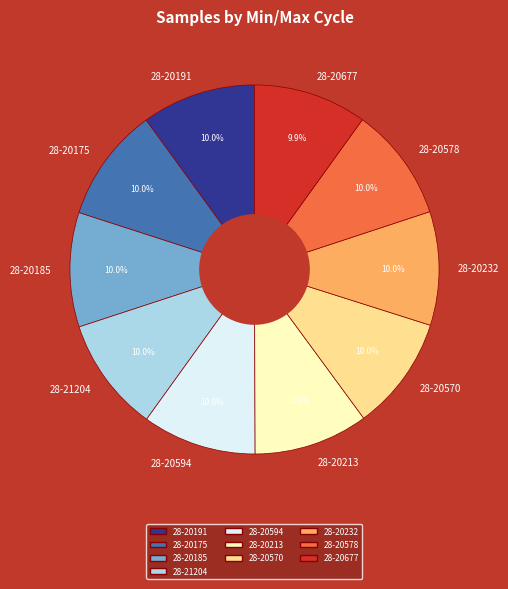

True or false: 28-20175 accounts for 10% of the total.

True